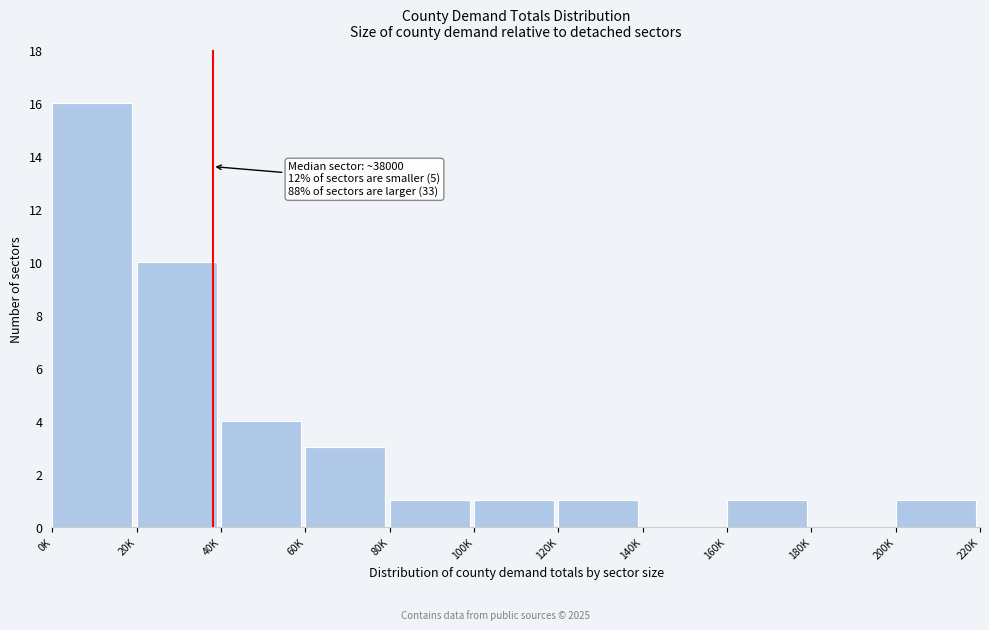

Reading left to right, extract all data points from this chart.

0K=16	20K=10	40K=4	60K=3	80K=1	100K=1	120K=1	140K=0	160K=1	180K=0	200K=1